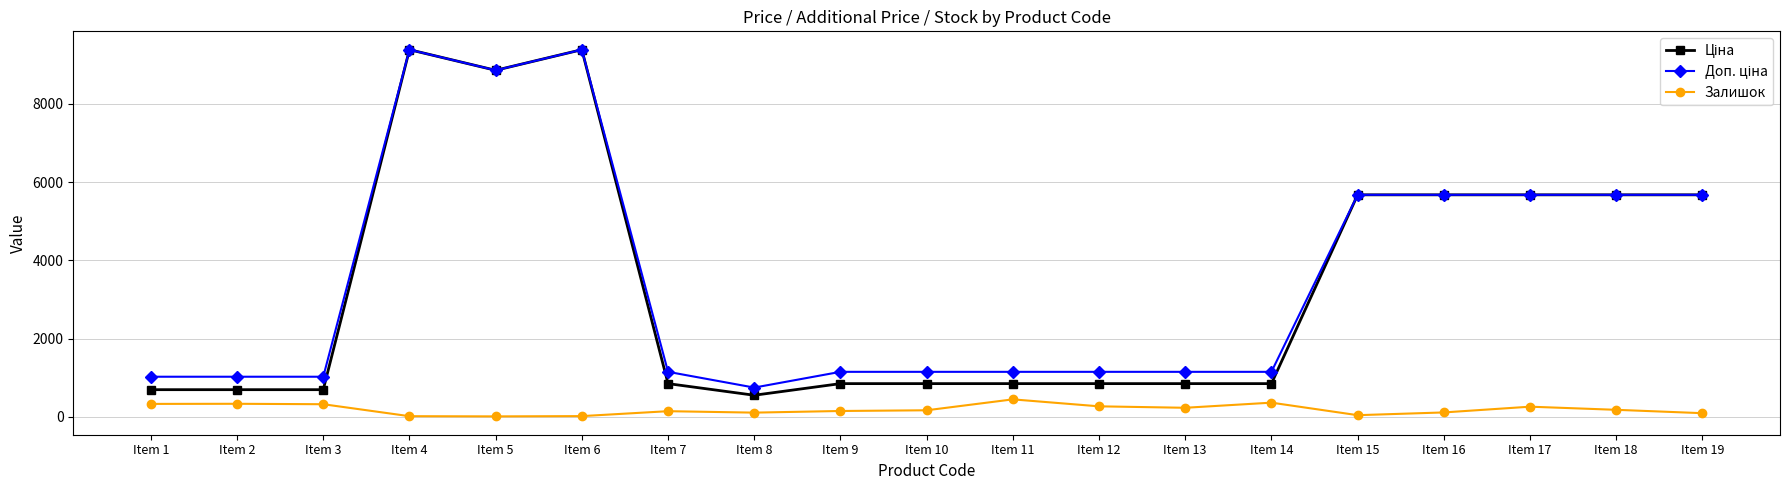

At how many categories does at least one series exceed 6726?

3